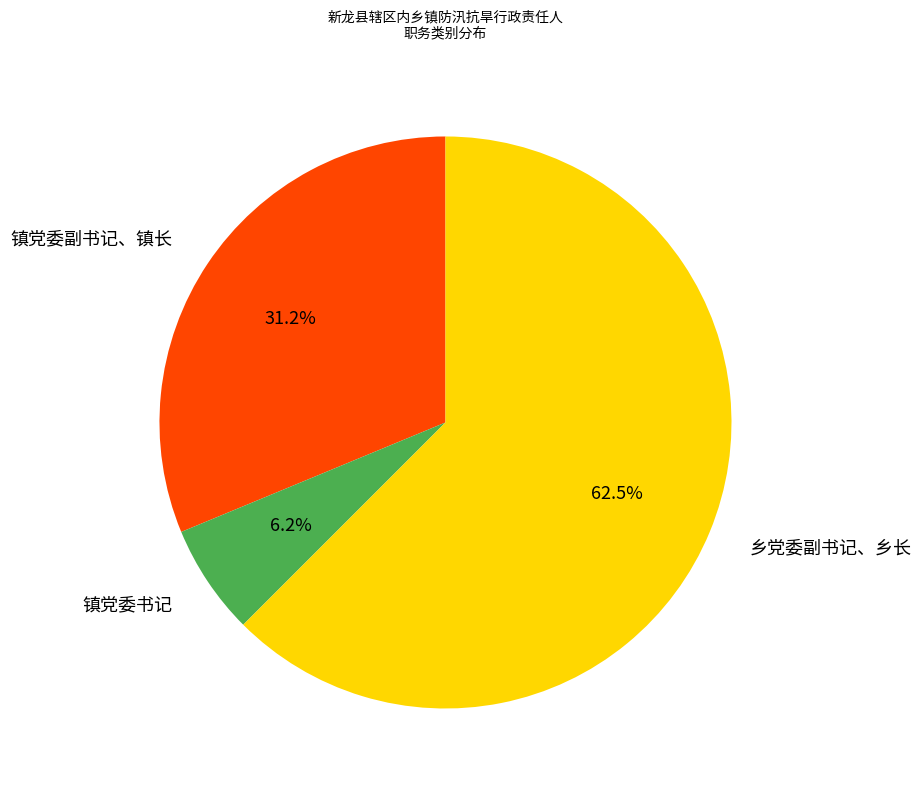

To the nearest percent, what percentage of the pie is 镇党委副书记、镇长?

31%